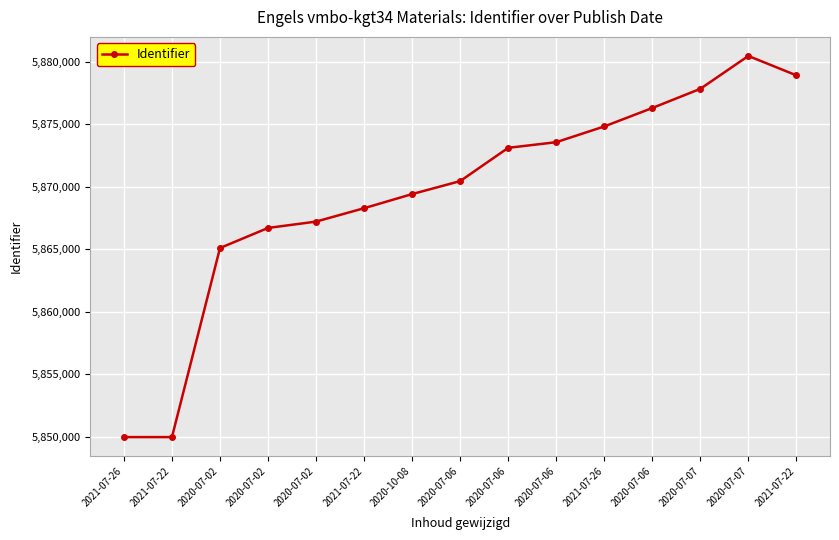

Where does the data first go above 5870450?

2020-07-06